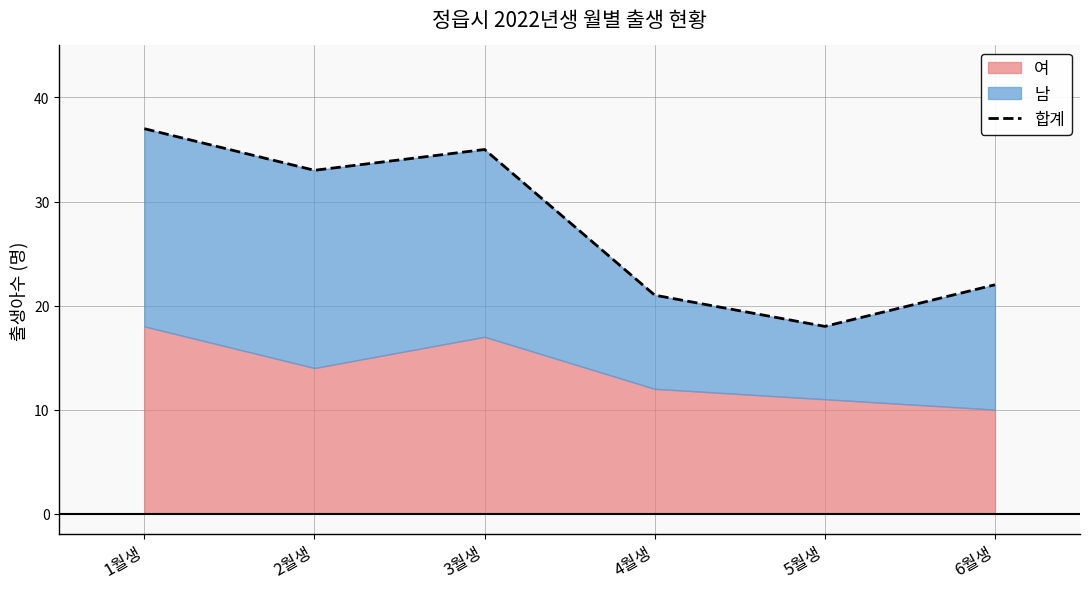

What is the difference between the maximum and minimum values?

19